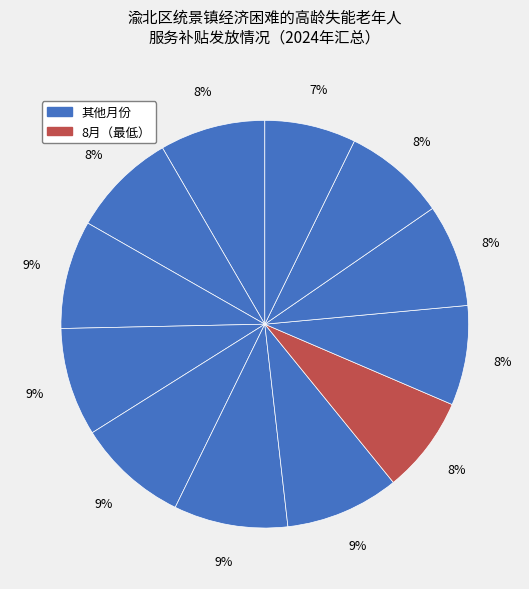

Is there any slice that represents more than half of the pie?

No